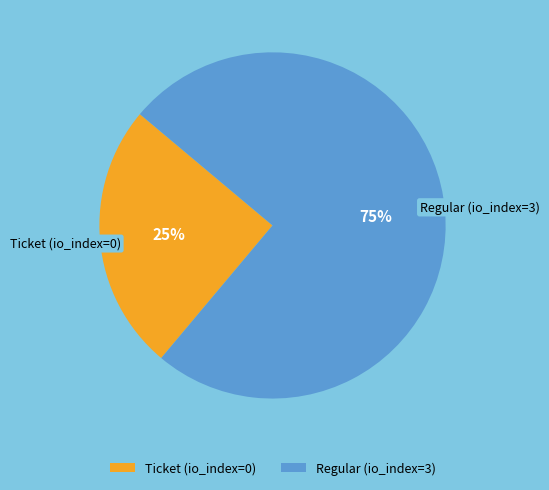

To the nearest percent, what portion does Ticket (io_index=0) represent?

25%